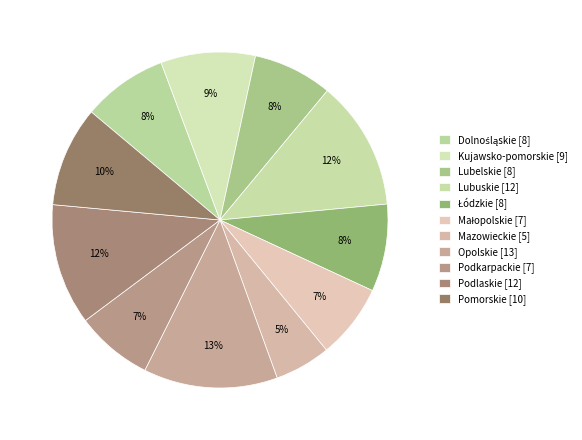

How many slices are in this pie chart?

11